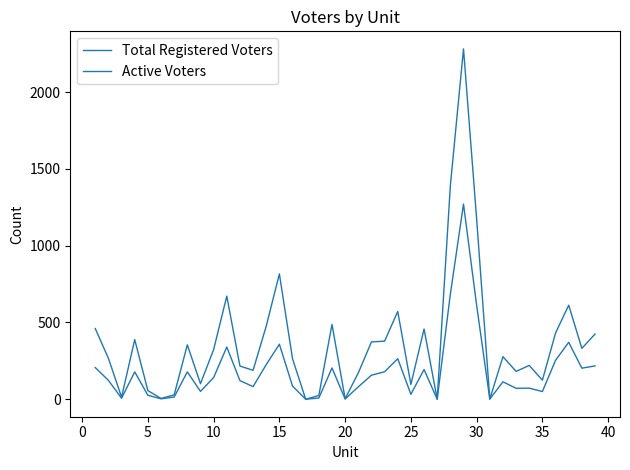

What is the average value of the Active Voters series?

183.8